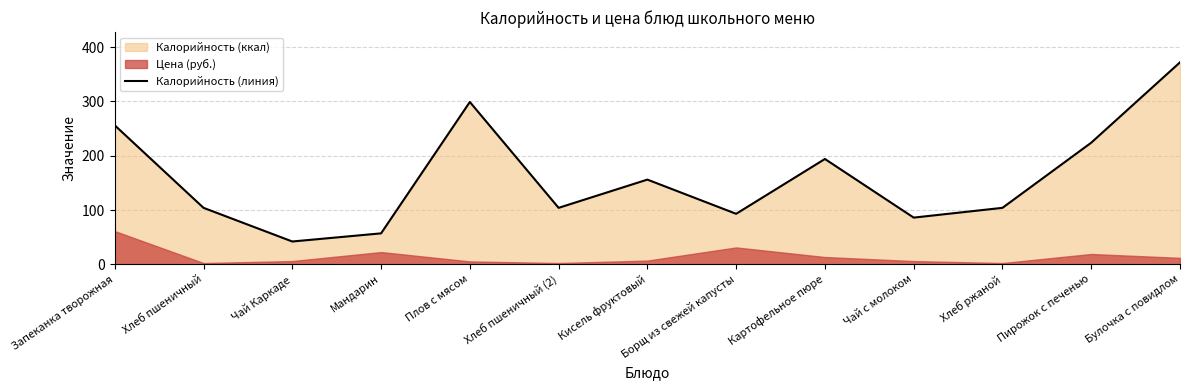

What is the minimum value shown in the chart?

42